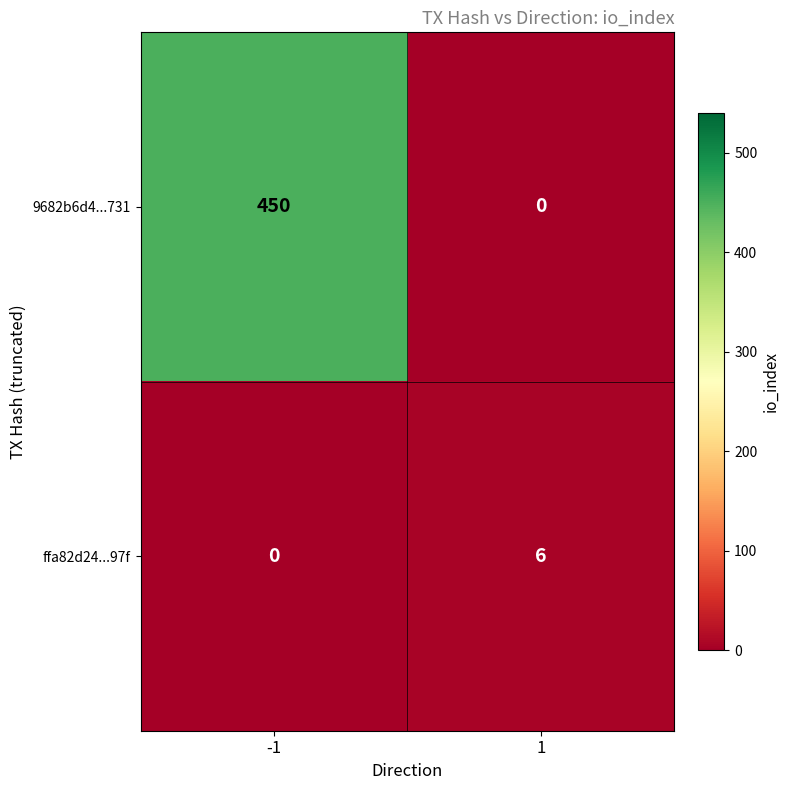

Reading right to left, list all the values displayed in this chart.

9682b6d4...731: 0	450
ffa82d24...97f: 6	0